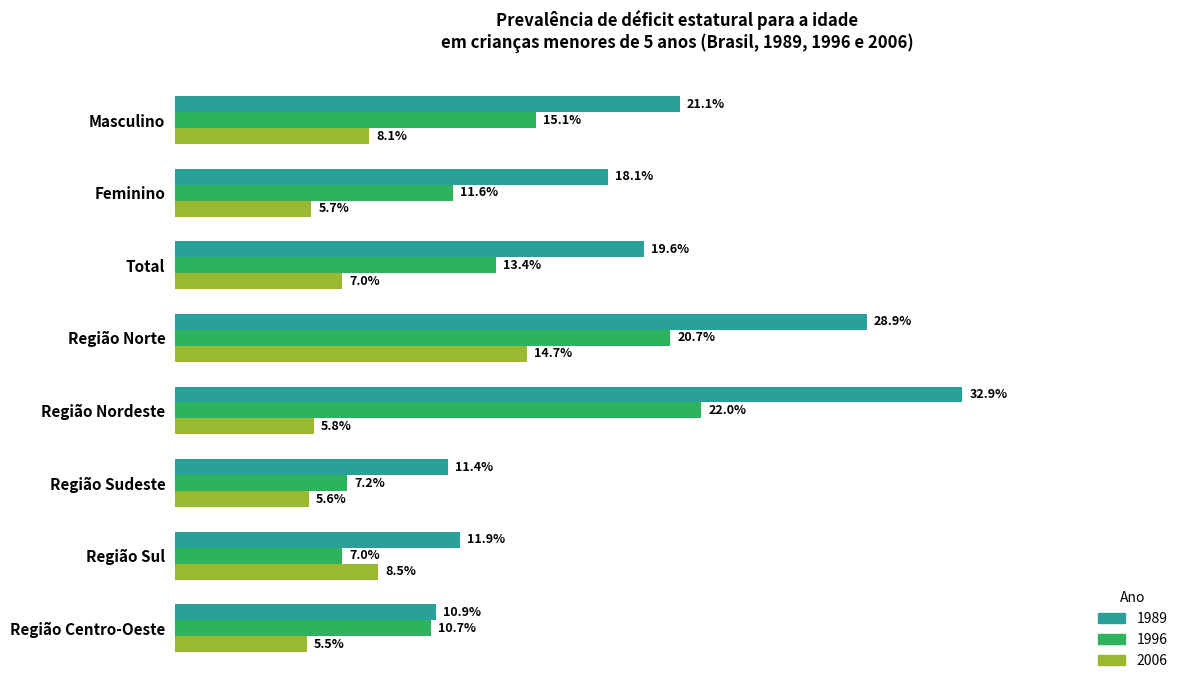

Is the value of 1989 at Total greater than the value of 1996 at Total?

Yes